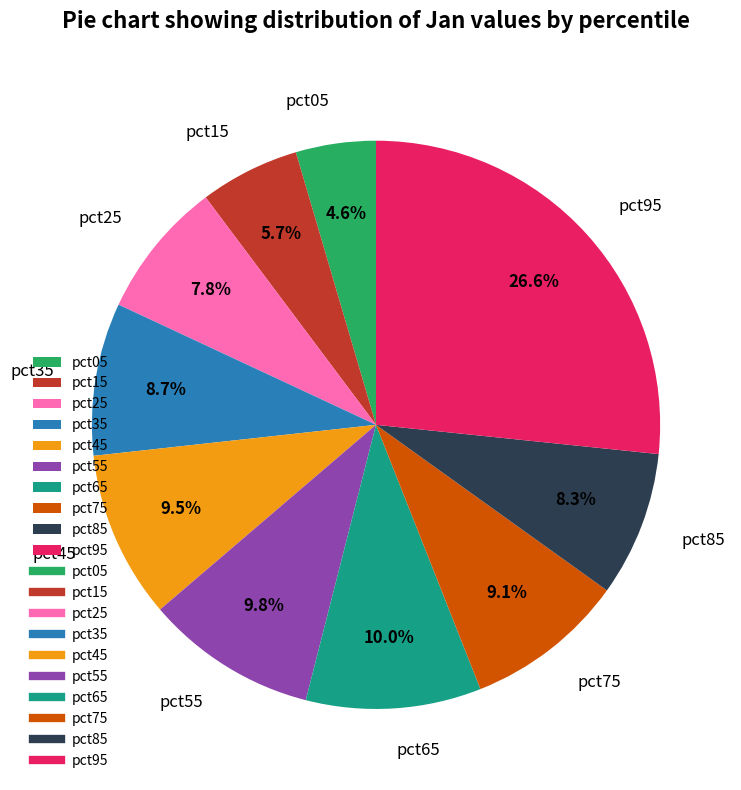

To the nearest percent, what is the difference between the largest and smallest slice percentages?

22%